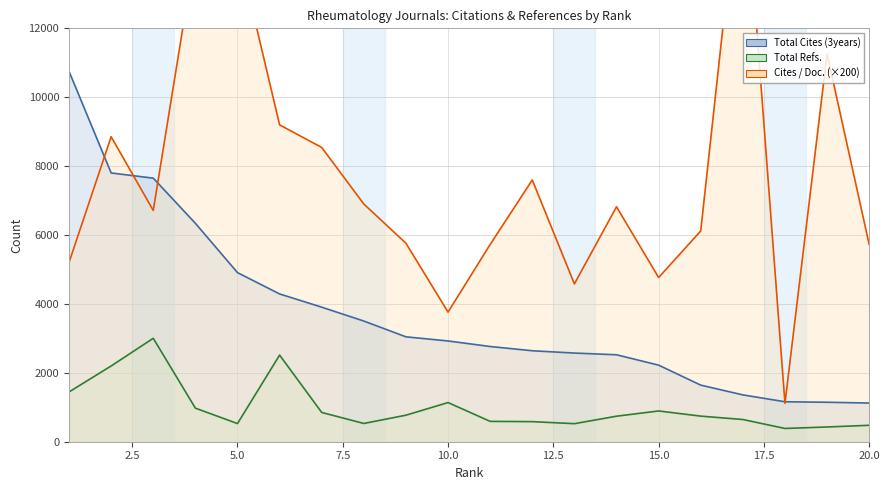

What is the difference between the second highest and second lowest values in the Total Cites (3years) series?

6656.0